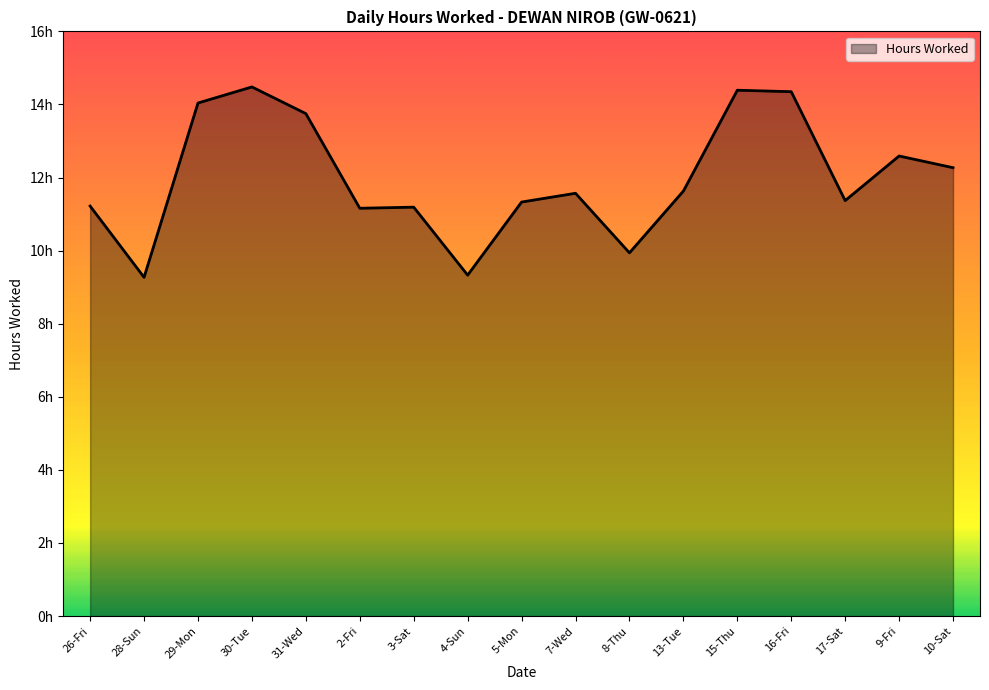

What is the sum of all values?

203.9